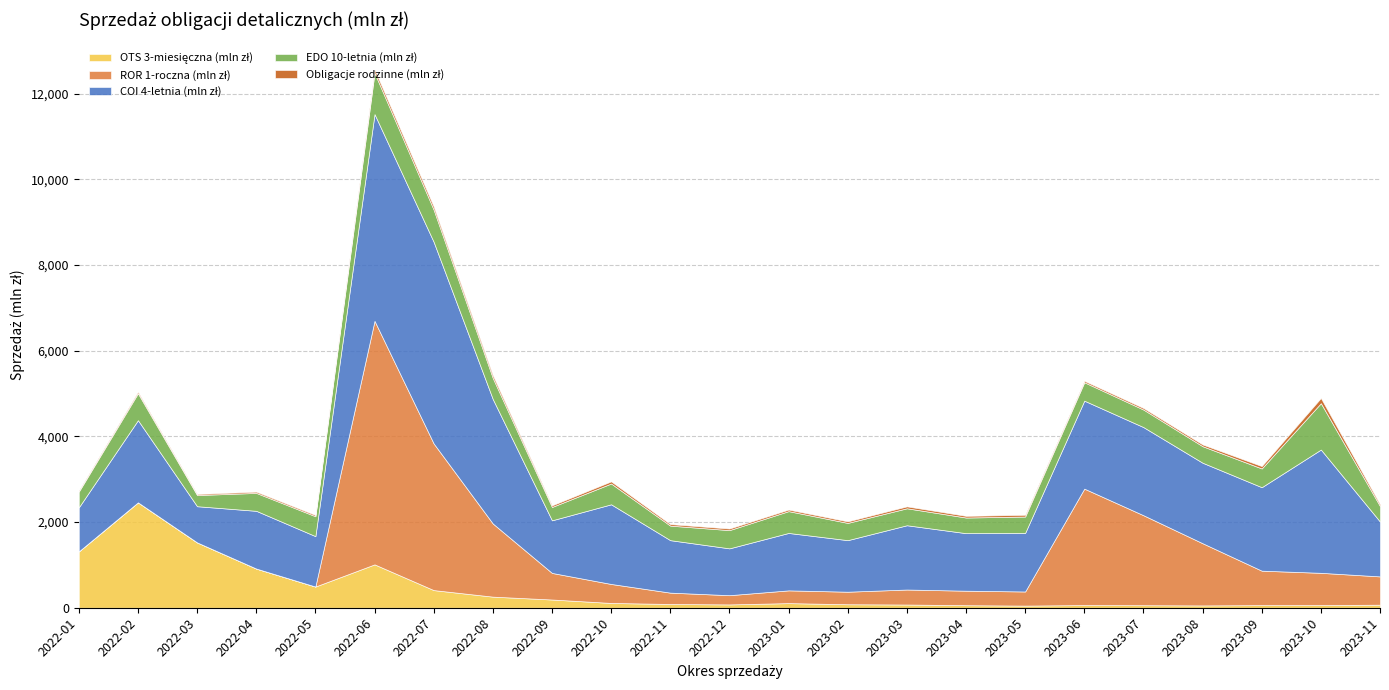

What is the highest value of the Obligacje rodzinne (mln zł) series?

120.8